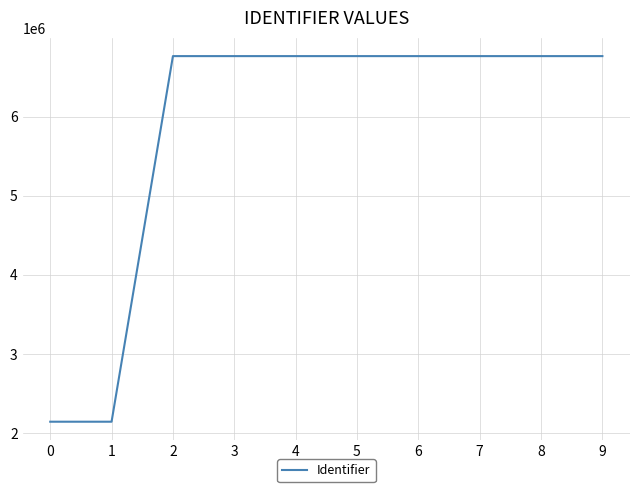

What is the sum of the values at 9 and 3?

13525984